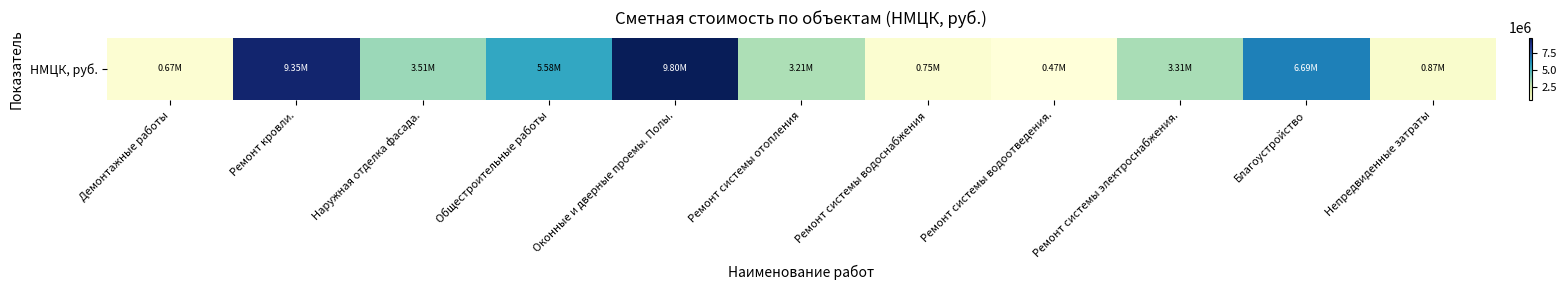

Rank the categories by value from highest to lowest.

Оконные и дверные проемы. Полы., Ремонт кровли., Благоустройство, Общестроительные работы, Наружная отделка фасада., Ремонт системы электроснабжения., Ремонт системы отопления, Непредвиденные затраты, Ремонт системы водоснабжения, Демонтажные работы, Ремонт системы водоотведения.